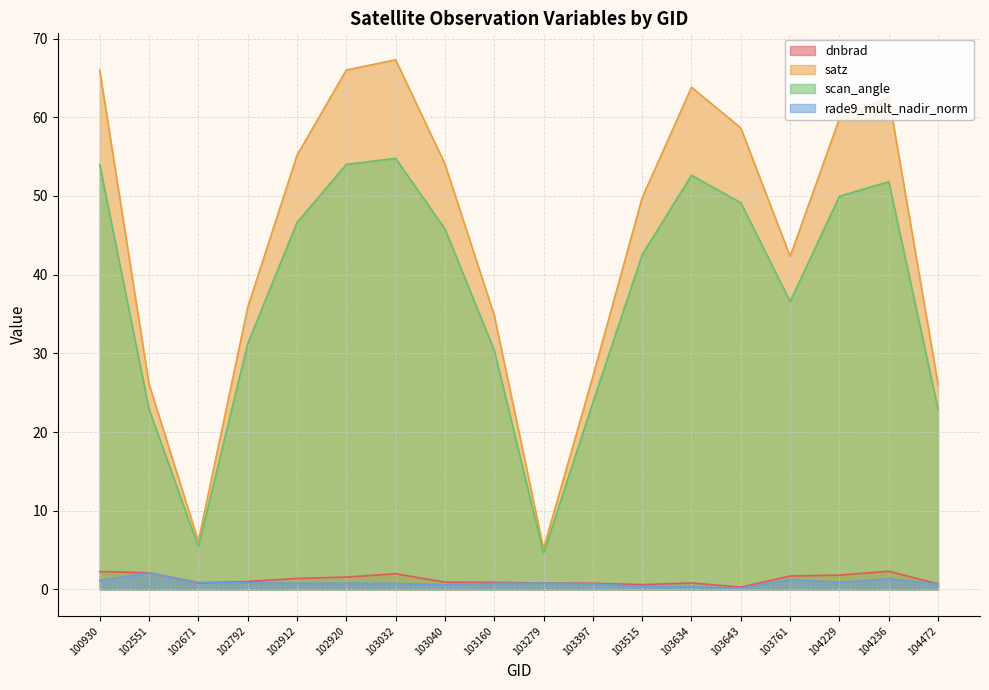

List the series in order of their peak value, highest first.

satz, scan_angle, dnbrad, rade9_mult_nadir_norm